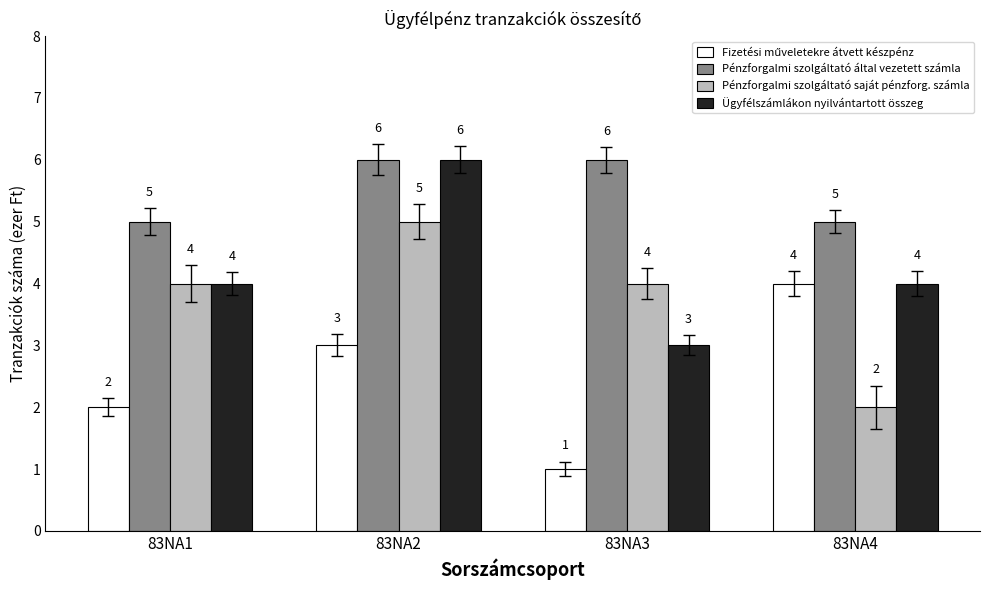

The value of Ügyfélszámlákon nyilvántartott összeg at 83NA3 is 4. True or false?

False